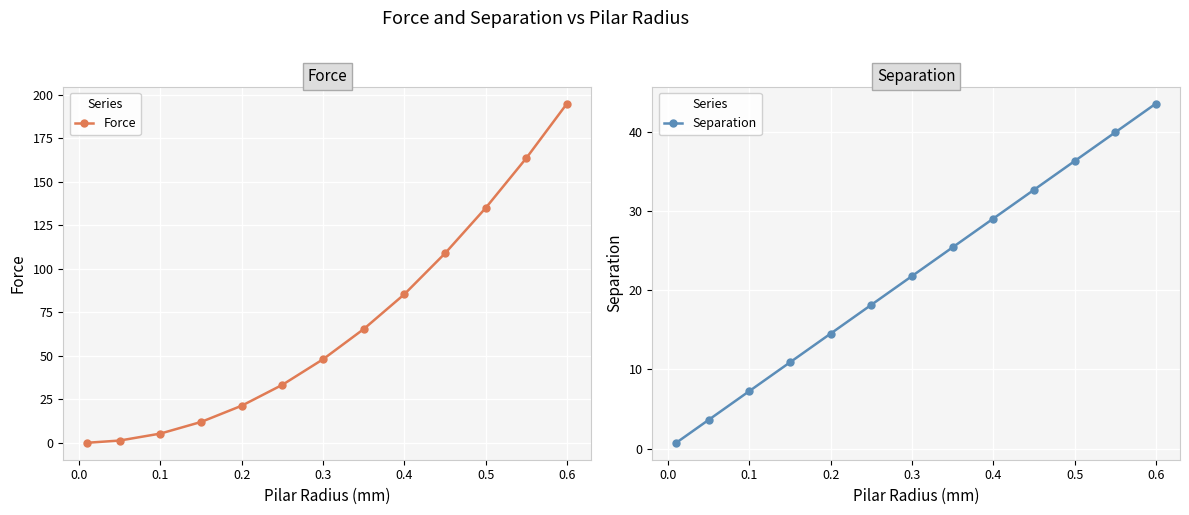

How many lines are shown in the chart?

2